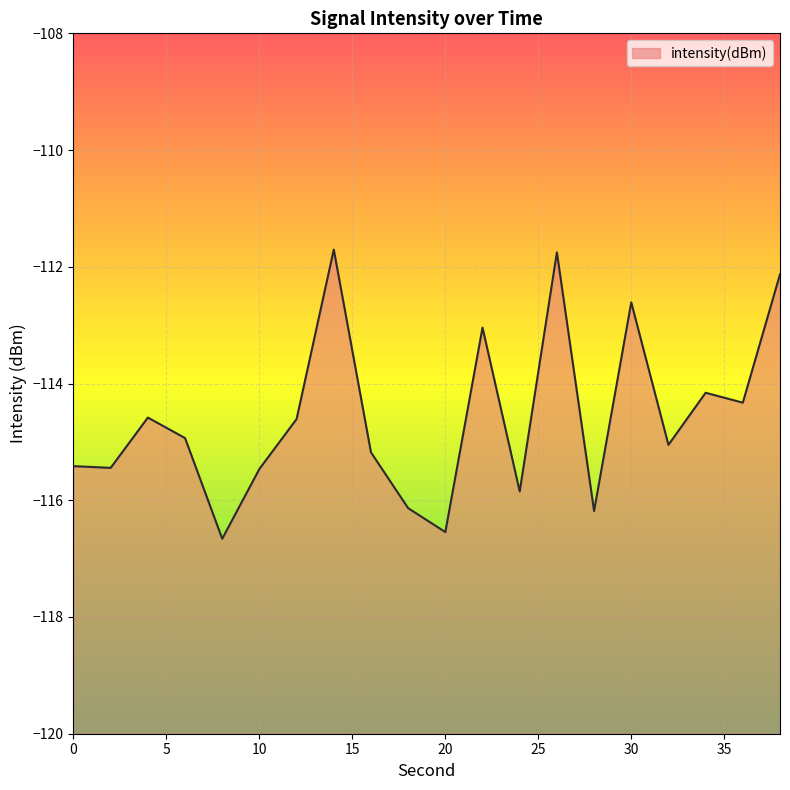

How many values exceed -114?

5